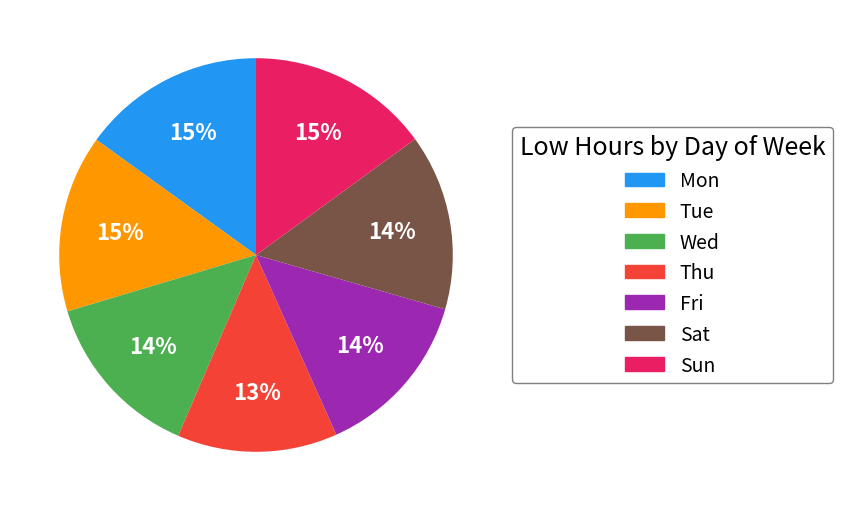

To the nearest percent, what is the average slice percentage?

14%